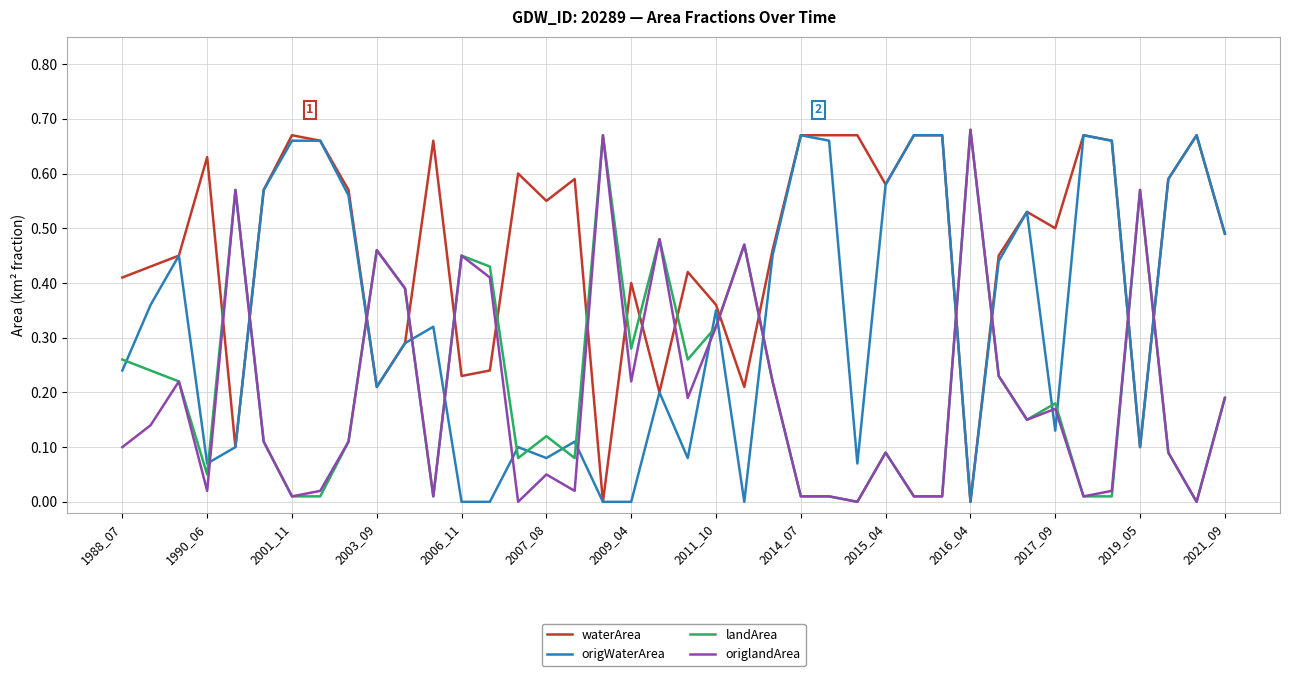

True or false: landArea and origWaterArea intersect in this chart.

True